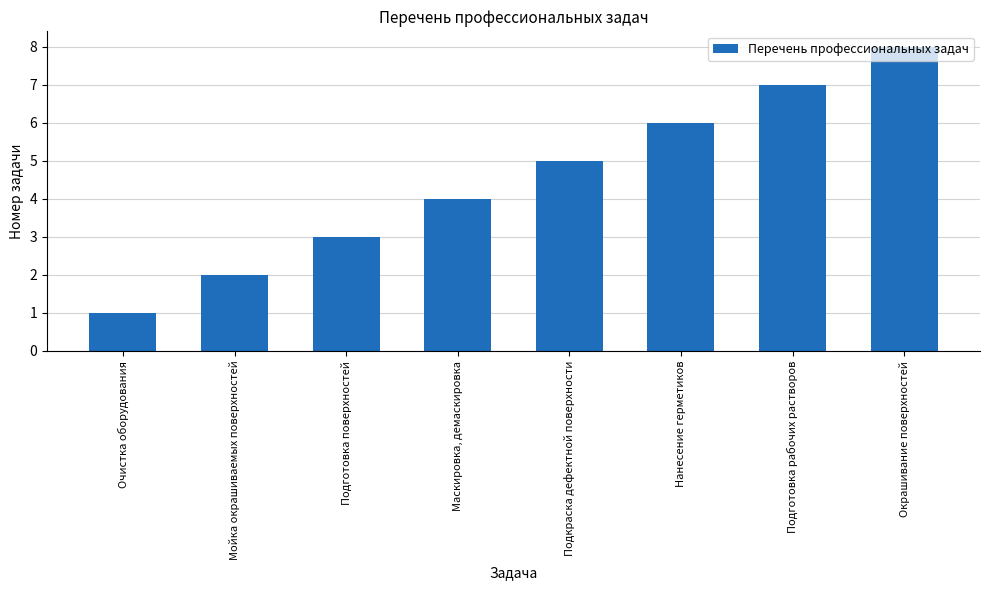

What is the value of the 5th bar from the left?

5